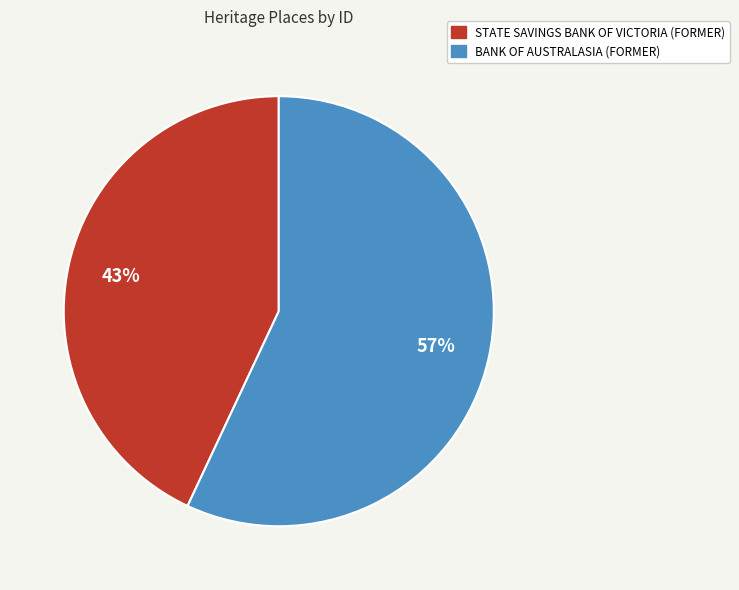

To the nearest percent, what percentage of the pie is STATE SAVINGS BANK OF VICTORIA (FORMER)?

43%